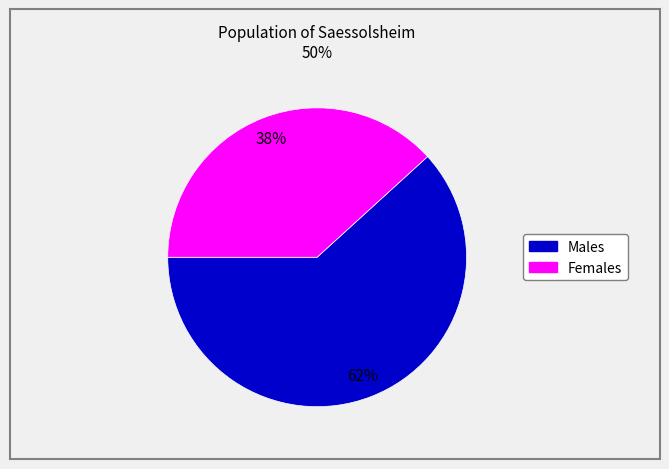

Is there a majority slice in this chart?

Yes